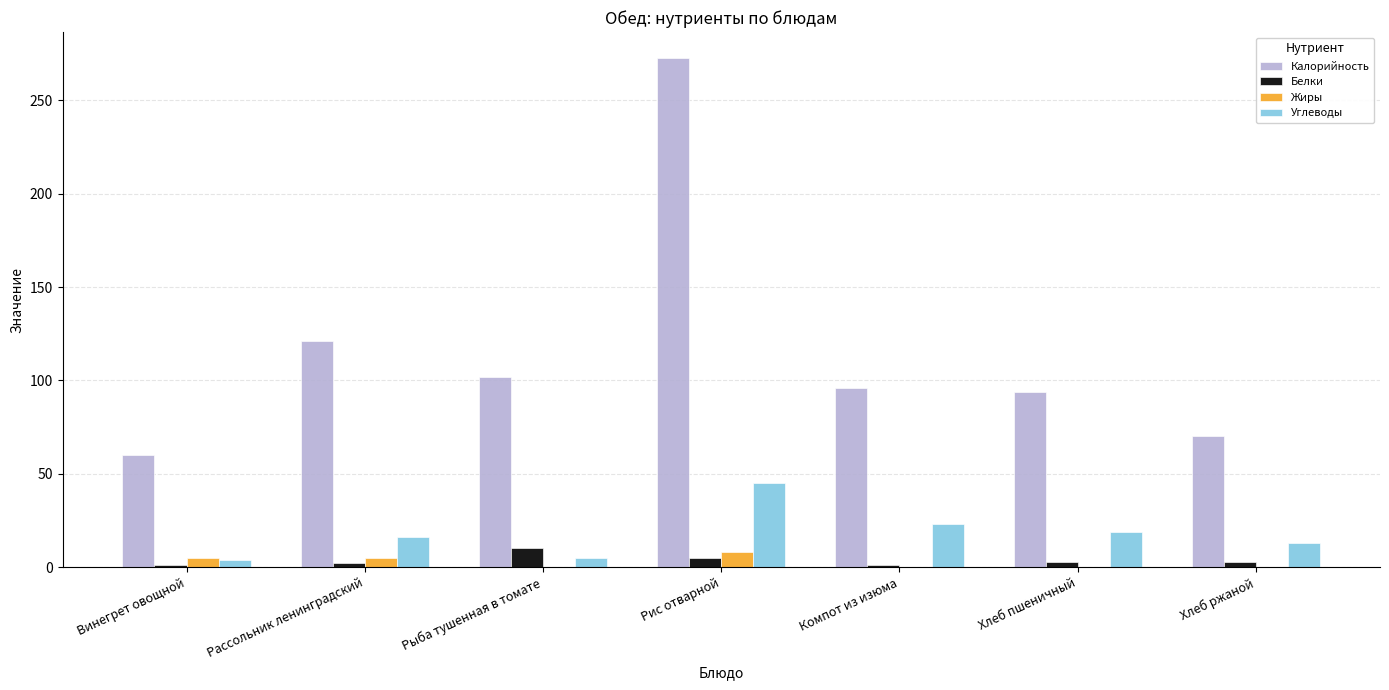

The value of Калорийность at Хлеб пшеничный is 56. True or false?

False